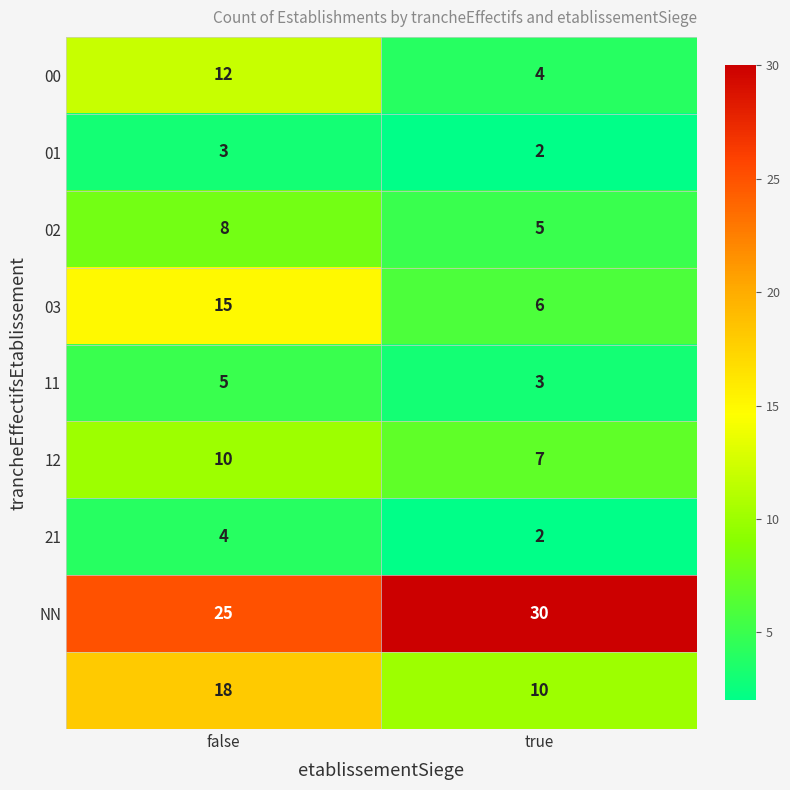

What is the difference between the highest and lowest values at false?

22